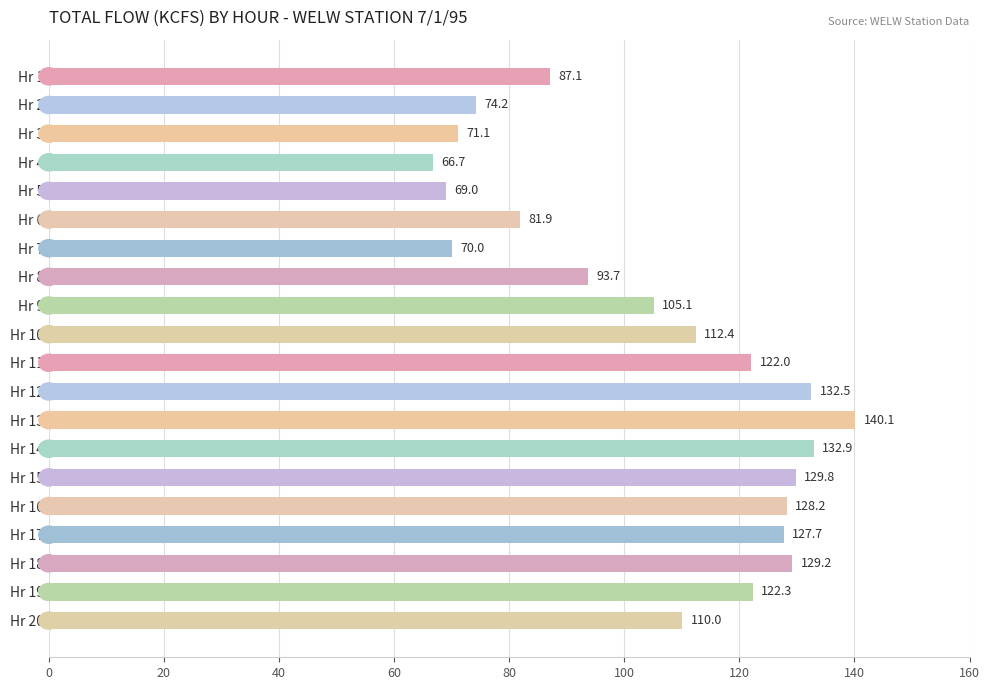

Which label corresponds to the largest value in the chart?

Hr 13